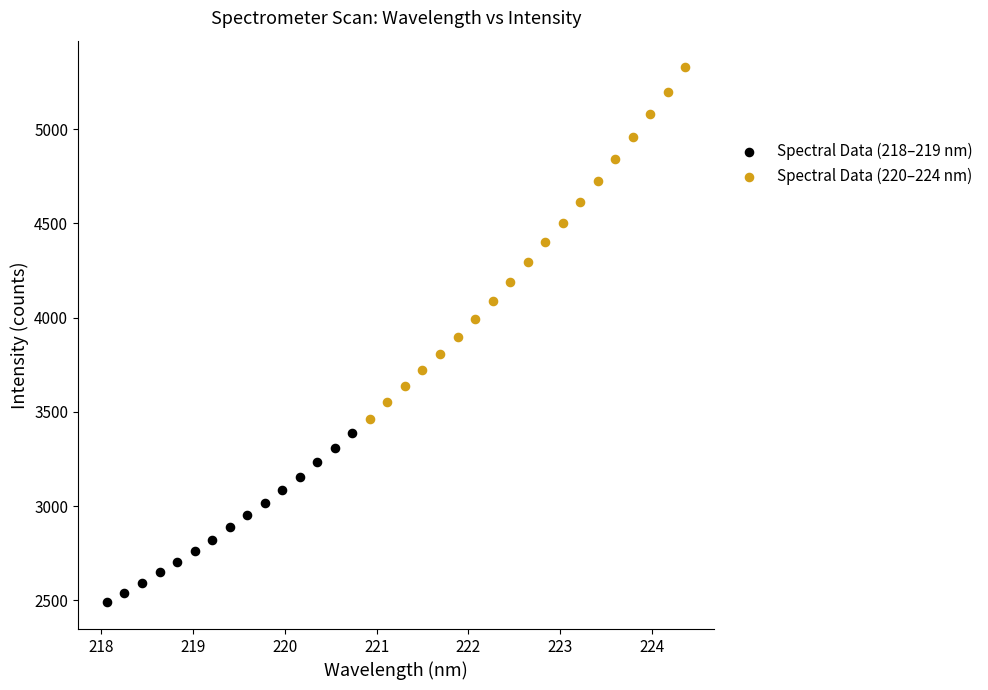

Which series has the largest Y range (max minus min)?

Spectral Data (220–224 nm)